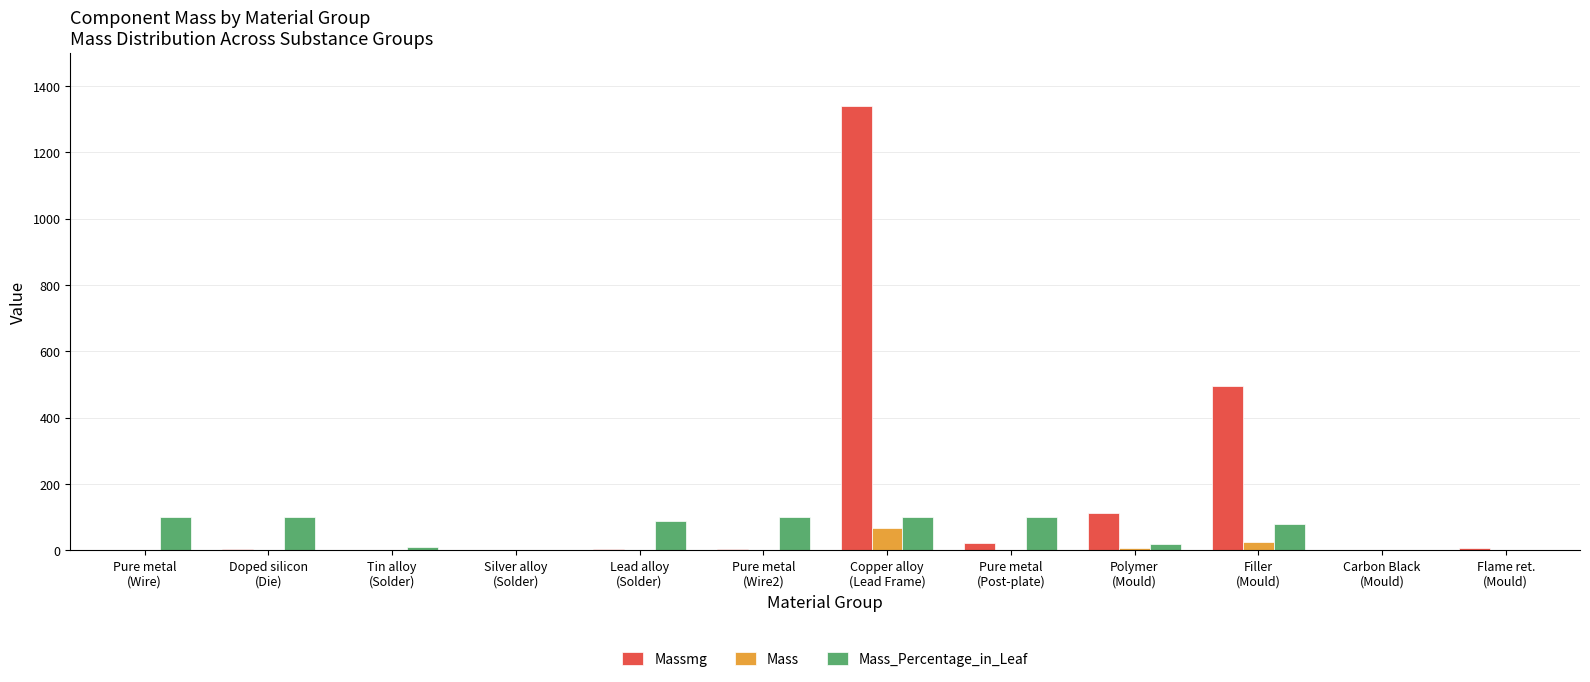

What is the greatest value displayed?

1340.0